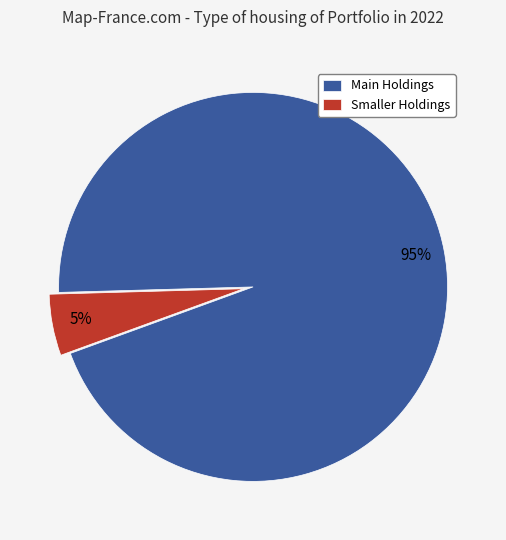

Count the number of slices in the pie.

2